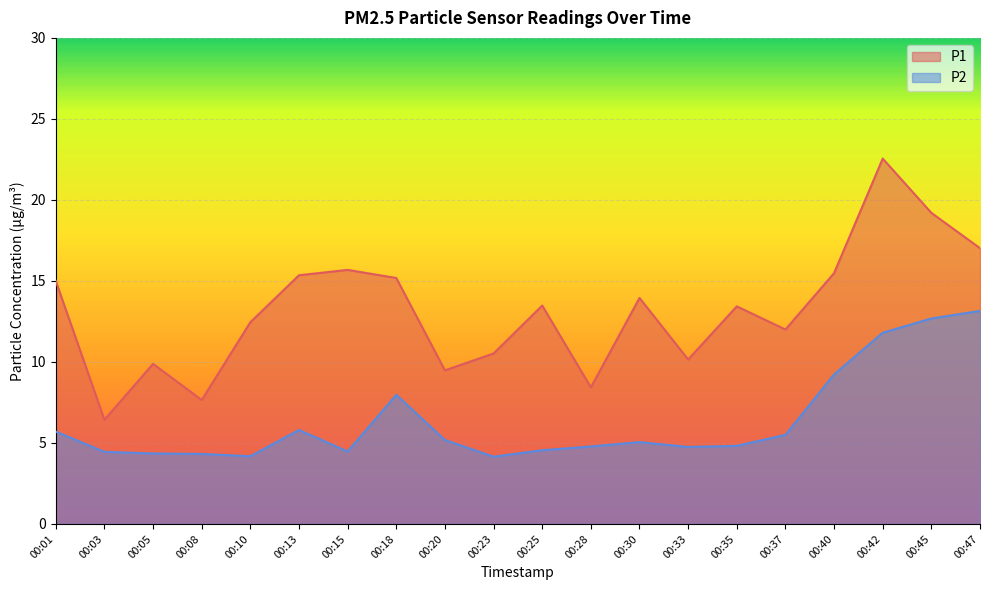

At which category does P1 reach its first local peak?

00:05